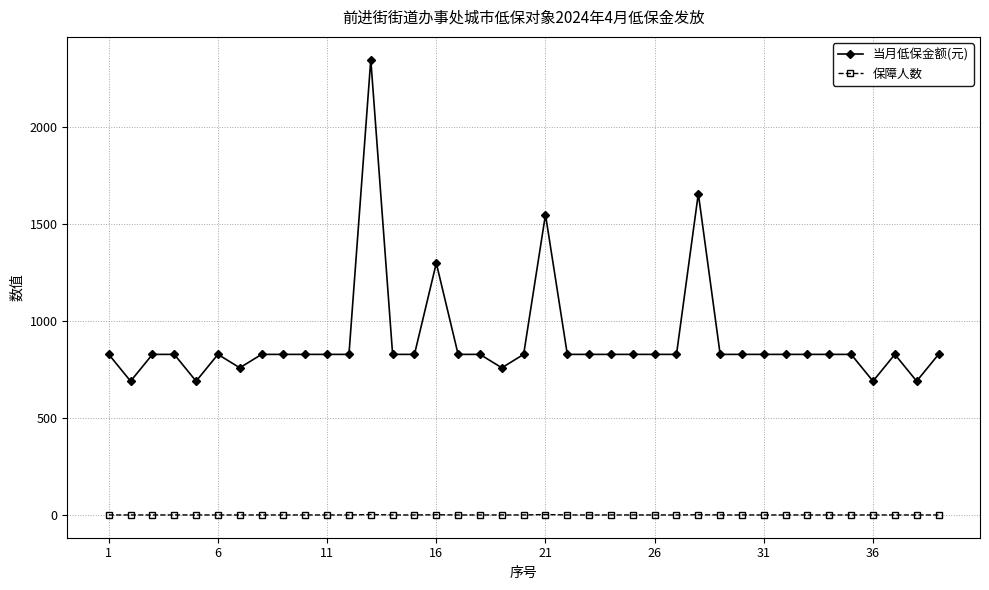

Rank the series by their maximum value, from highest to lowest.

当月低保金额(元), 保障人数